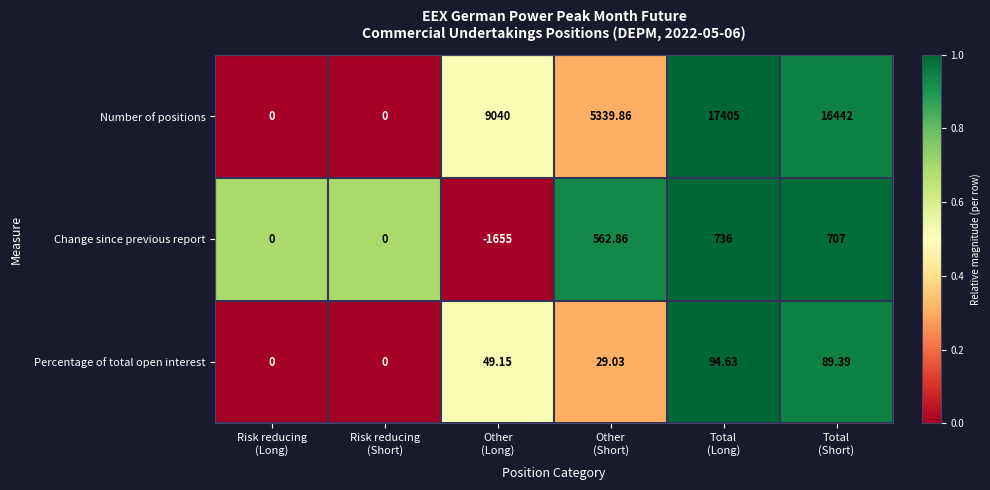

What is the spread (max minus min) of values at Risk reducing
(Short)?

0.0